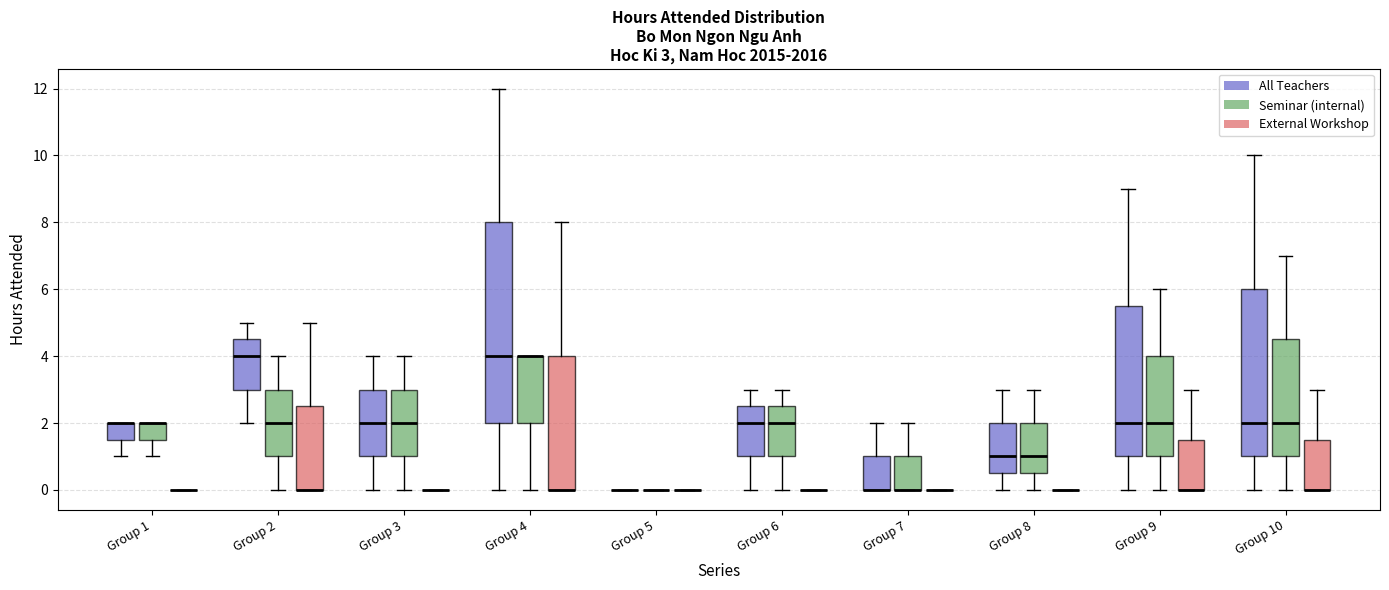

Which box is the tallest, from its lower edge to its upper edge?

Group 4 (All Teachers)